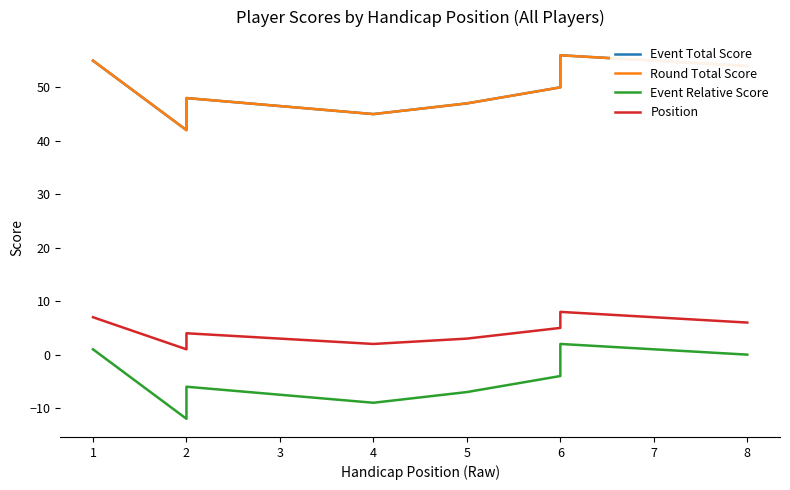

Which series has the largest range (max minus min)?

Event Total Score